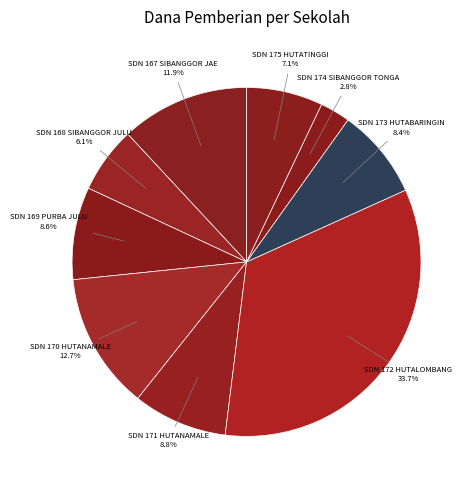

Does any single category account for the majority?

No